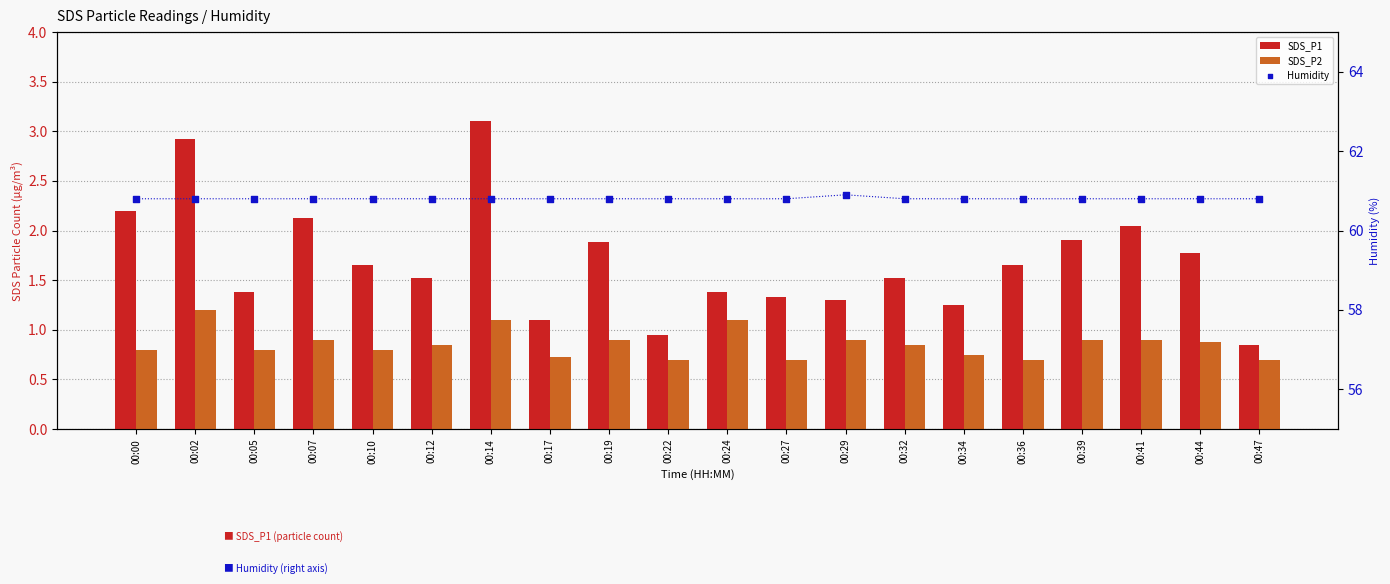

Is the value of Humidity at 00:14 greater than the value of SDS_P1 at 00:39?

Yes